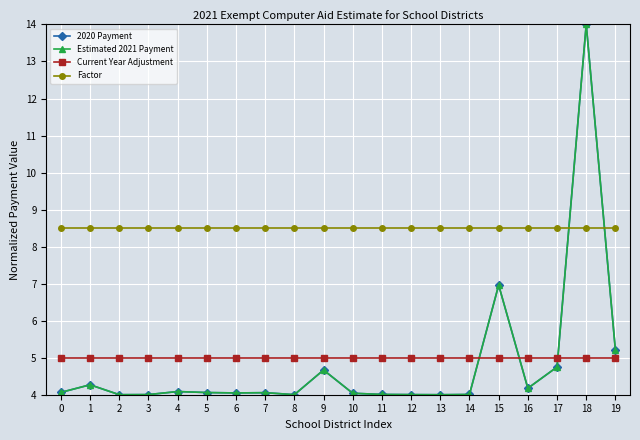

Does the chart have visible grid lines?

Yes